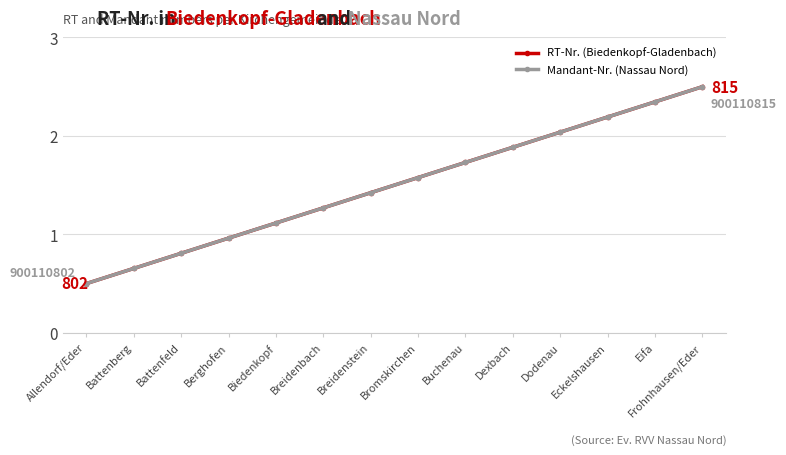

Does the chart have visible grid lines?

Yes